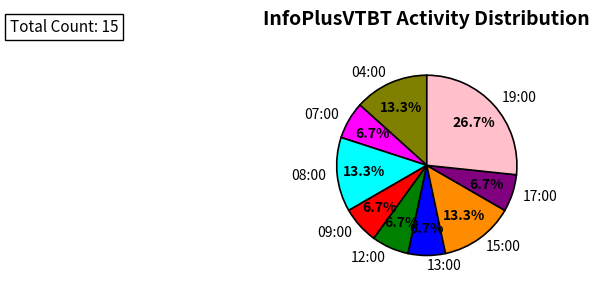

Which slice is the largest?

19:00